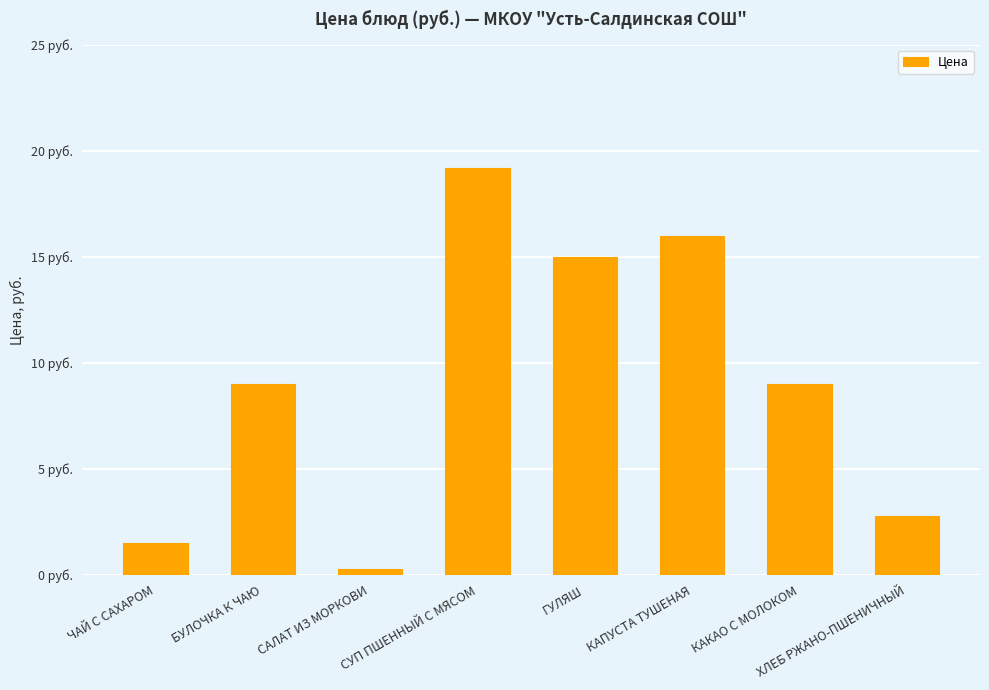

What is the difference between the values at КАКАО С МОЛОКОМ and САЛАТ ИЗ МОРКОВИ?

8.7